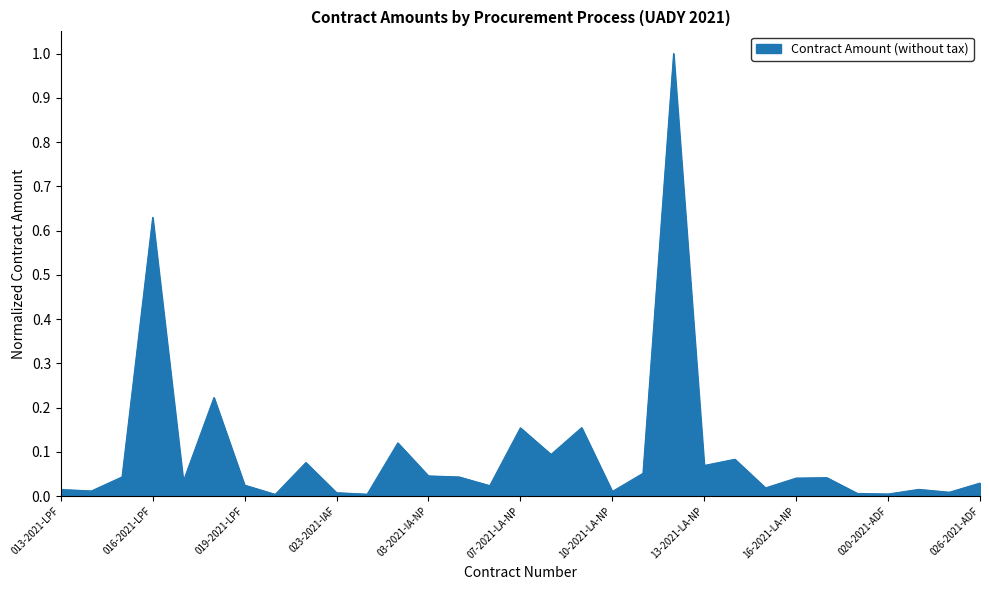

What is the difference between the maximum and minimum values?

1.0